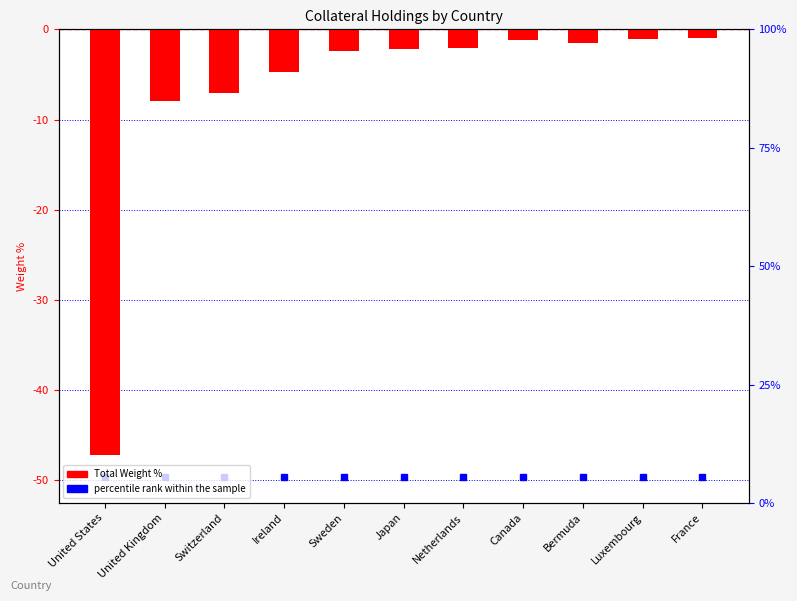

List the labels in order of value, largest first.

France, Luxembourg, Canada, Bermuda, Netherlands, Japan, Sweden, Ireland, Switzerland, United Kingdom, United States